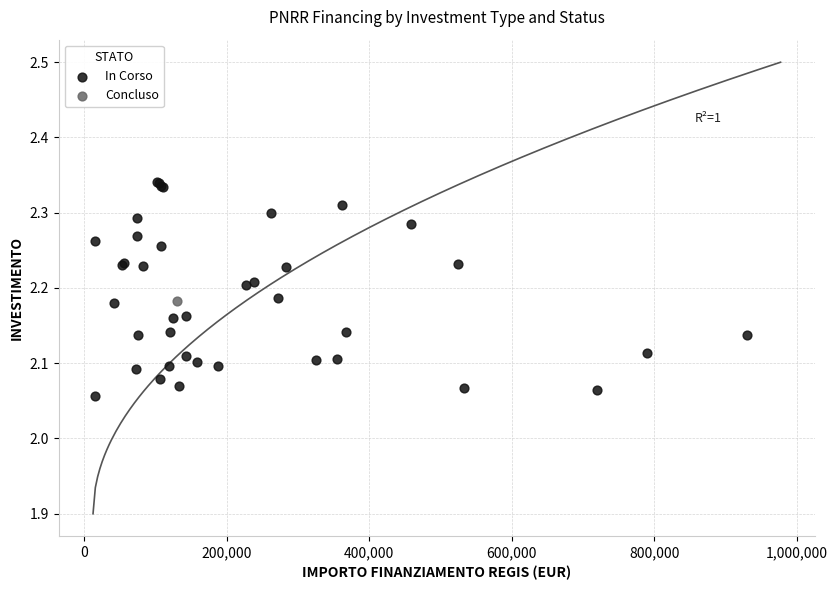

What are all the series names shown in the legend?

In Corso, Concluso